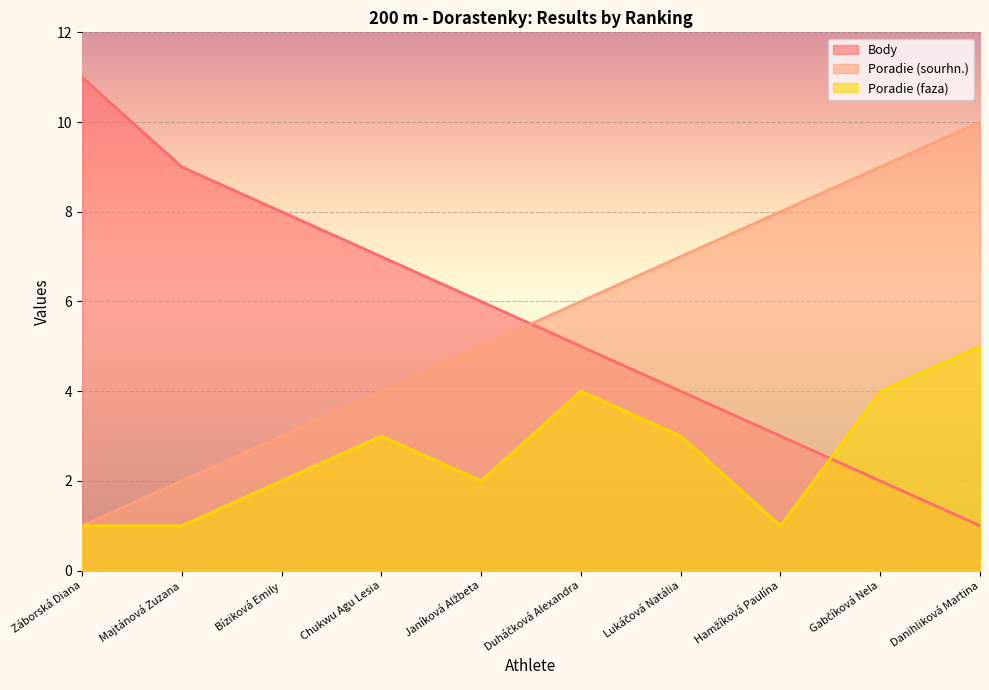

How many Poradie (sourhn.) values are between 3 and 8?

6